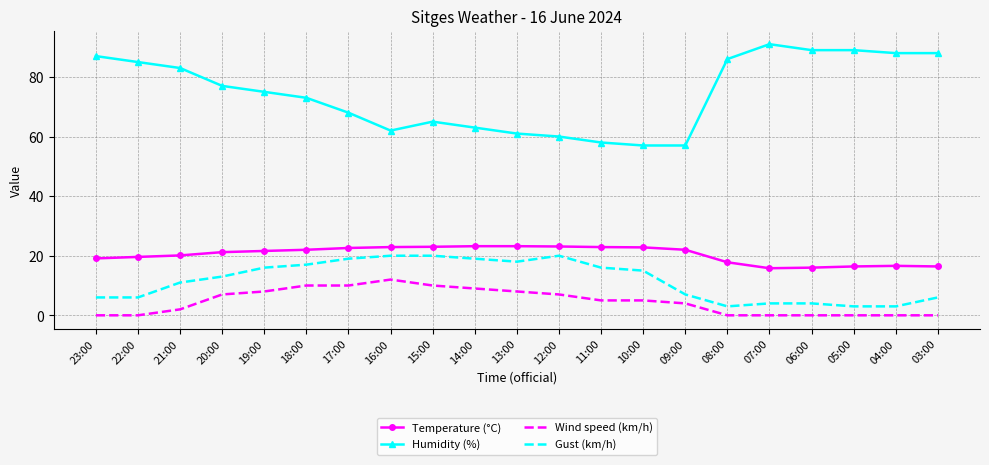

True or false: Gust (km/h) has a value of 3.0 at 08:00.

True